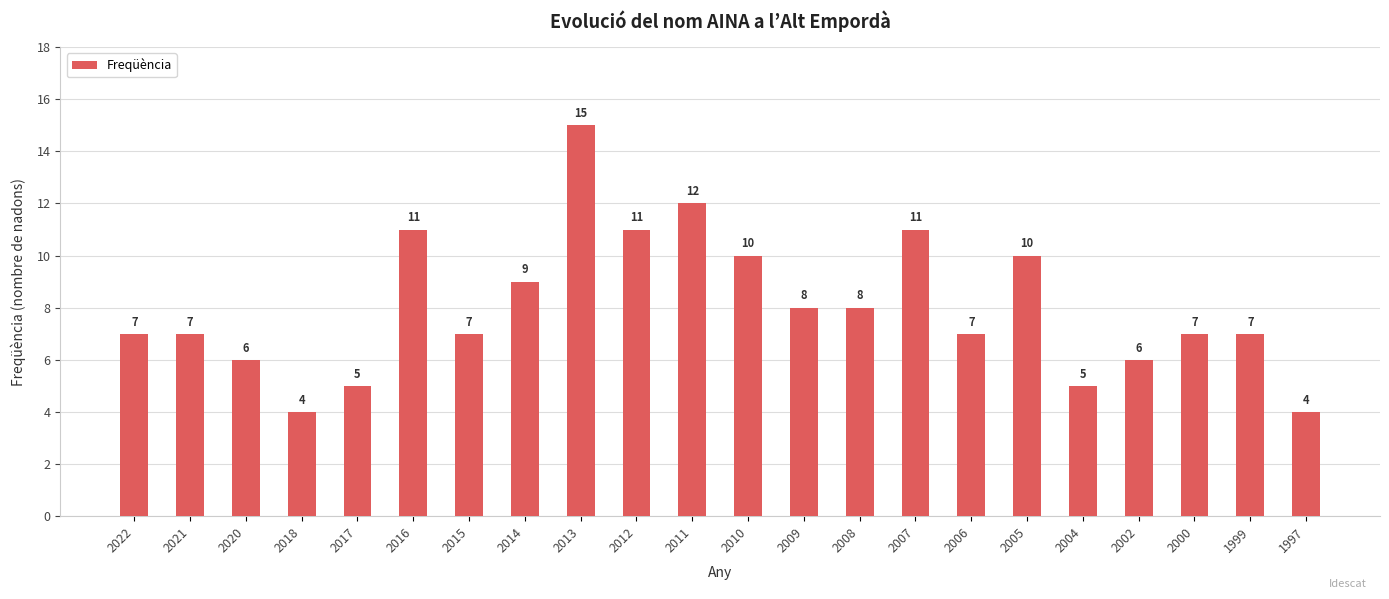

Where is the data nearest to the value 9?

2014